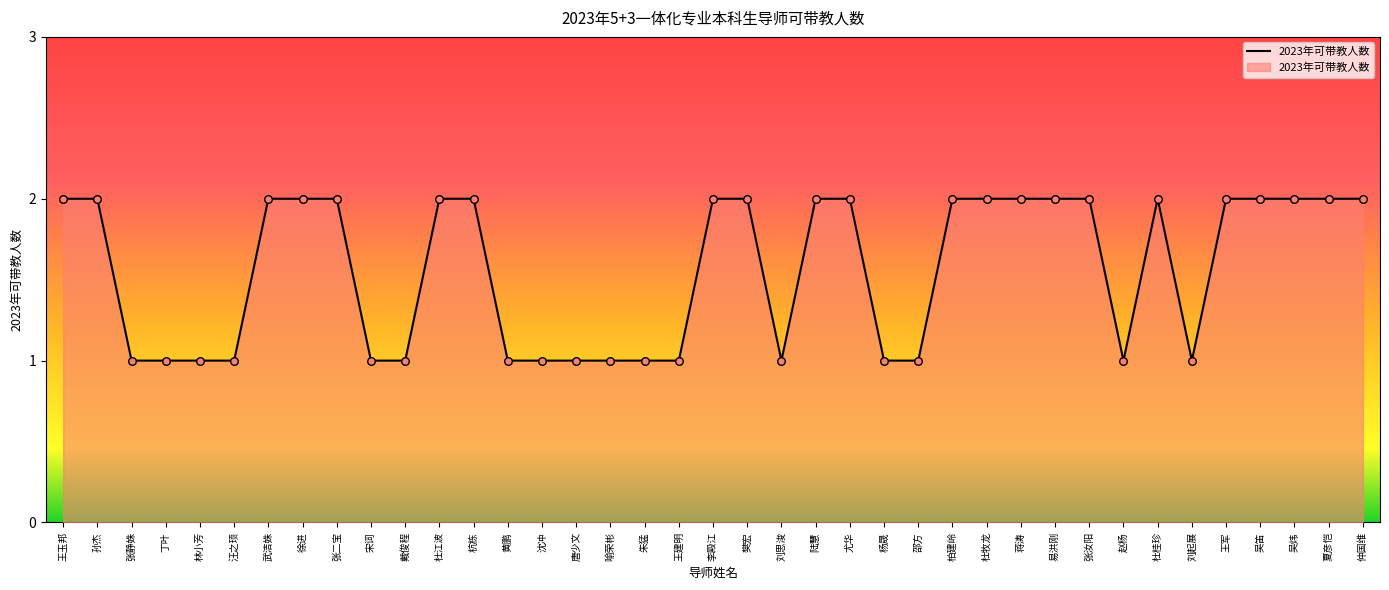

What is the ratio of the value at 杜江波 to the value at 张二宝?

1.0